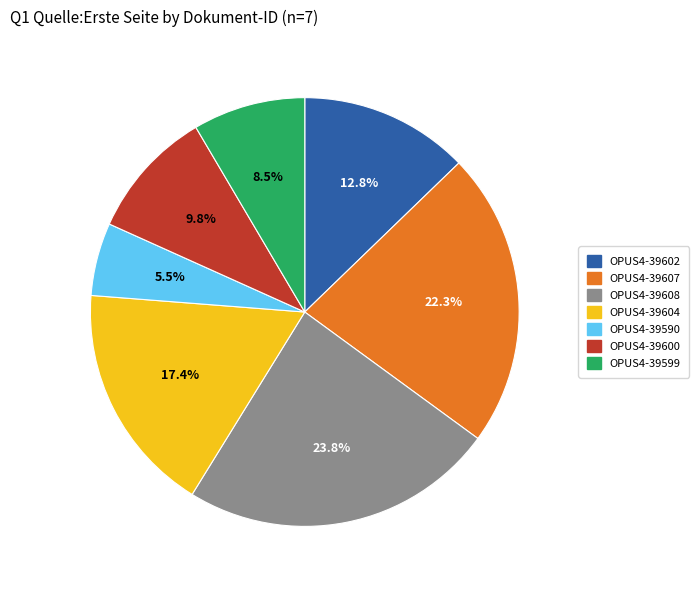

Does OPUS4-39604 represent more than half of the total?

No